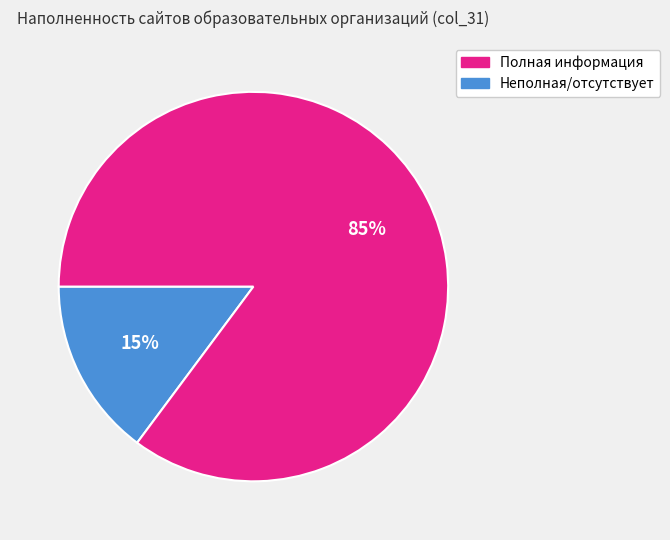

Is there a majority slice in this chart?

Yes